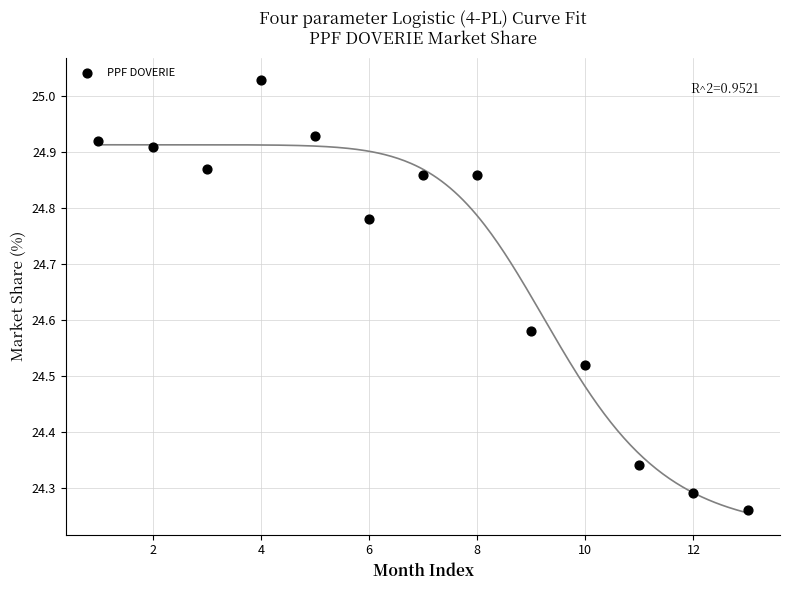

What is the range of Y values (max minus min)?

0.8